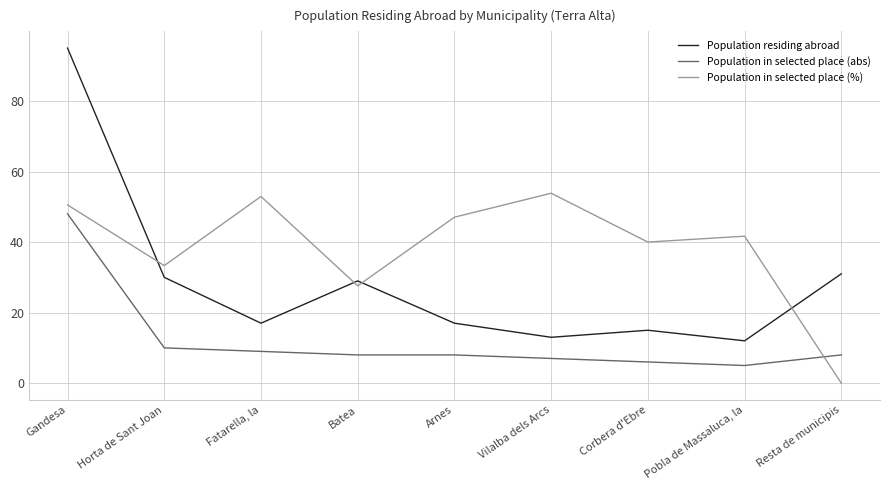

Reading left to right, list all the values displayed in this chart.

Population residing abroad: 95.0	30.0	17.0	29.0	17.0	13.0	15.0	12.0	31.0
Population in selected place (abs): 48.0	10.0	9.0	8.0	8.0	7.0	6.0	5.0	8.0
Population in selected place (%): 50.5	33.3	52.9	27.6	47.1	53.9	40.0	41.7	0.0